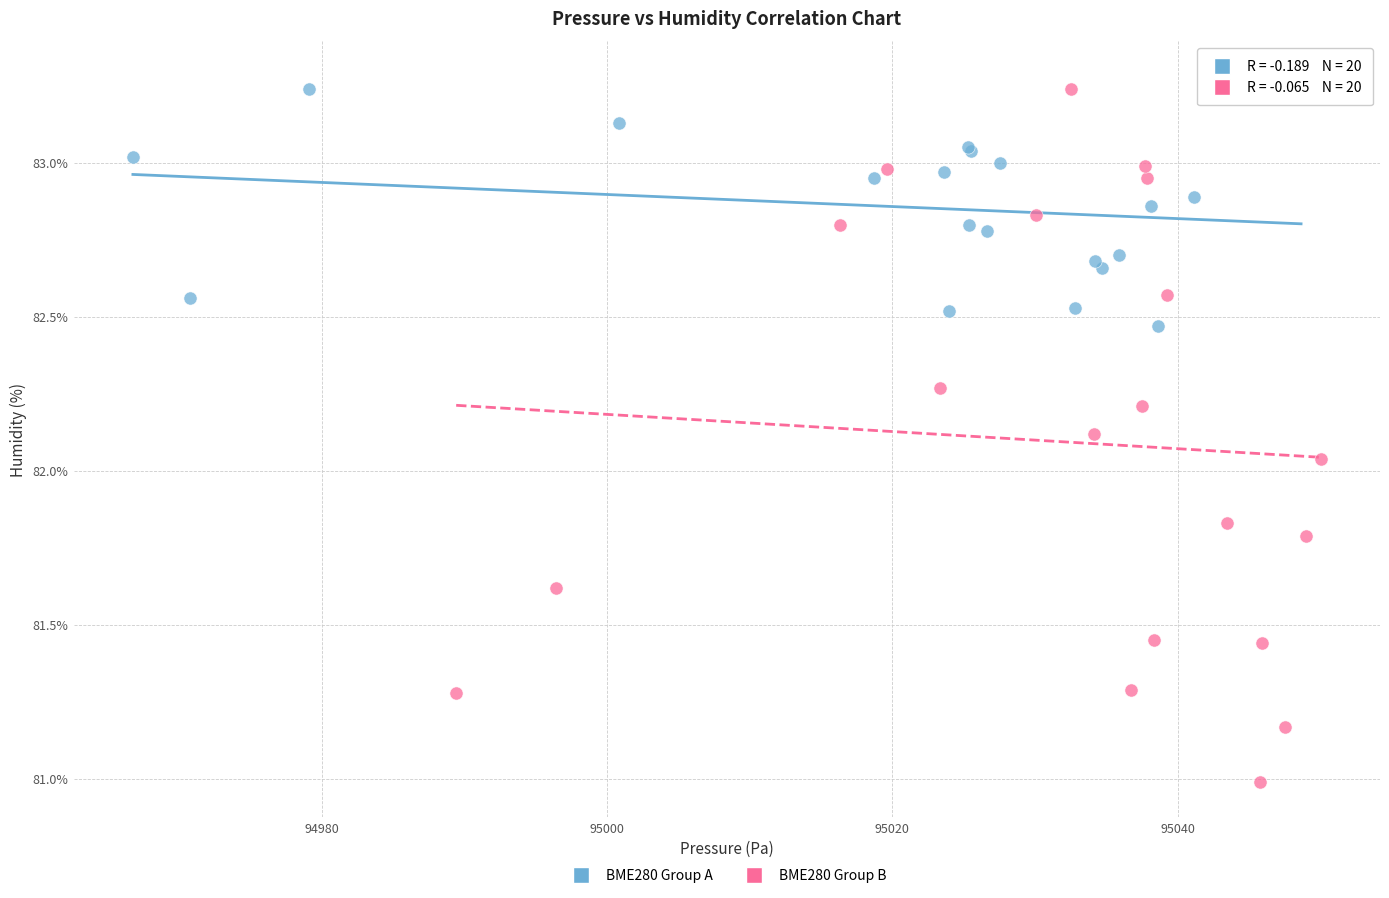

Which series reaches the minimum Y coordinate?

BME280 Group B